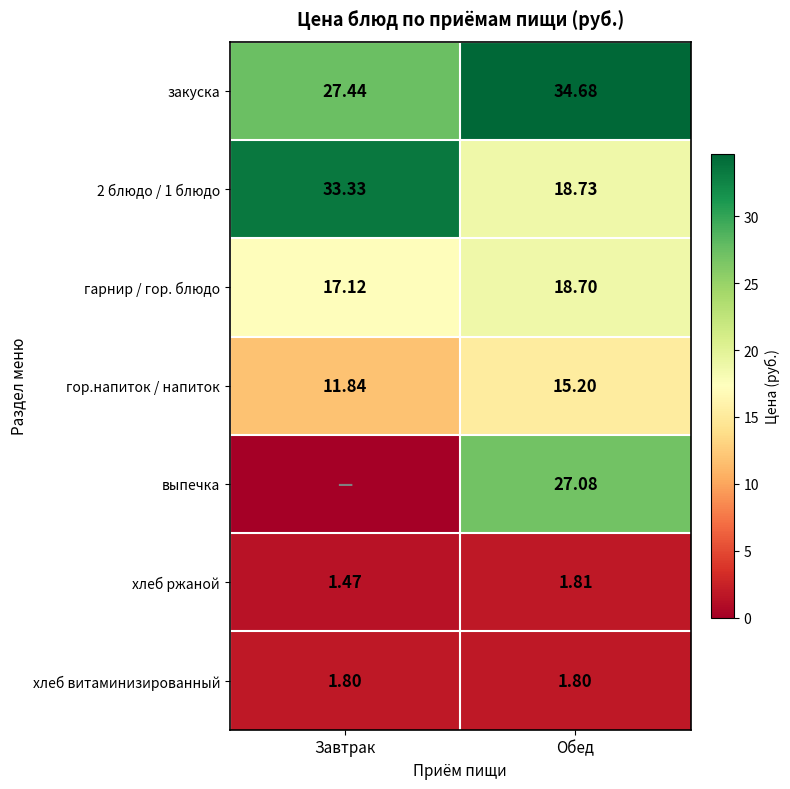

The value of гарнир / гор. блюдо at Завтрак is 9.7. True or false?

False